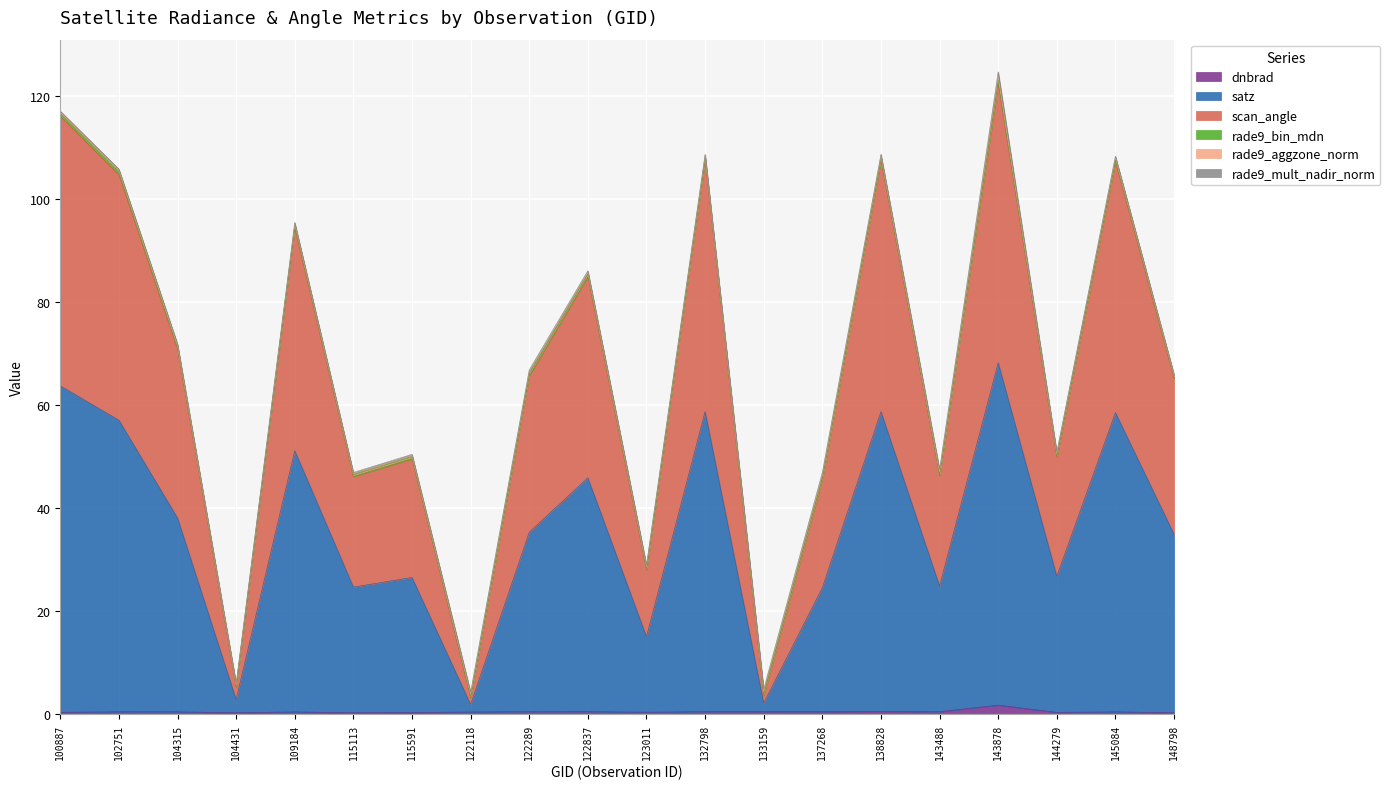

Where is the first local minimum for scan_angle?

104431